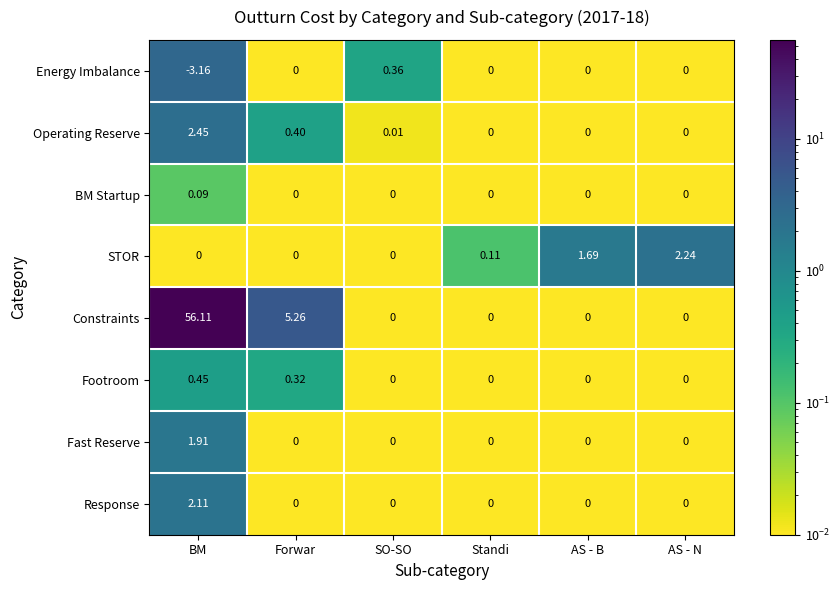

Rank the series by their maximum value, from lowest to highest.

BM Startup, Energy Imbalance, Footroom, Fast Reserve, Response, STOR, Operating Reserve, Constraints